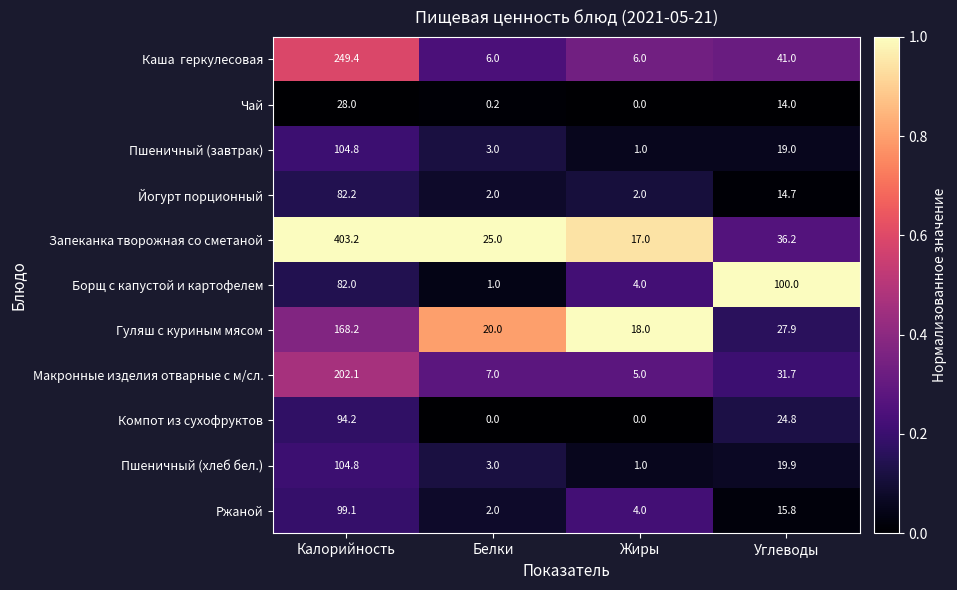

What is the difference between the highest and lowest values at Углеводы?

86.0